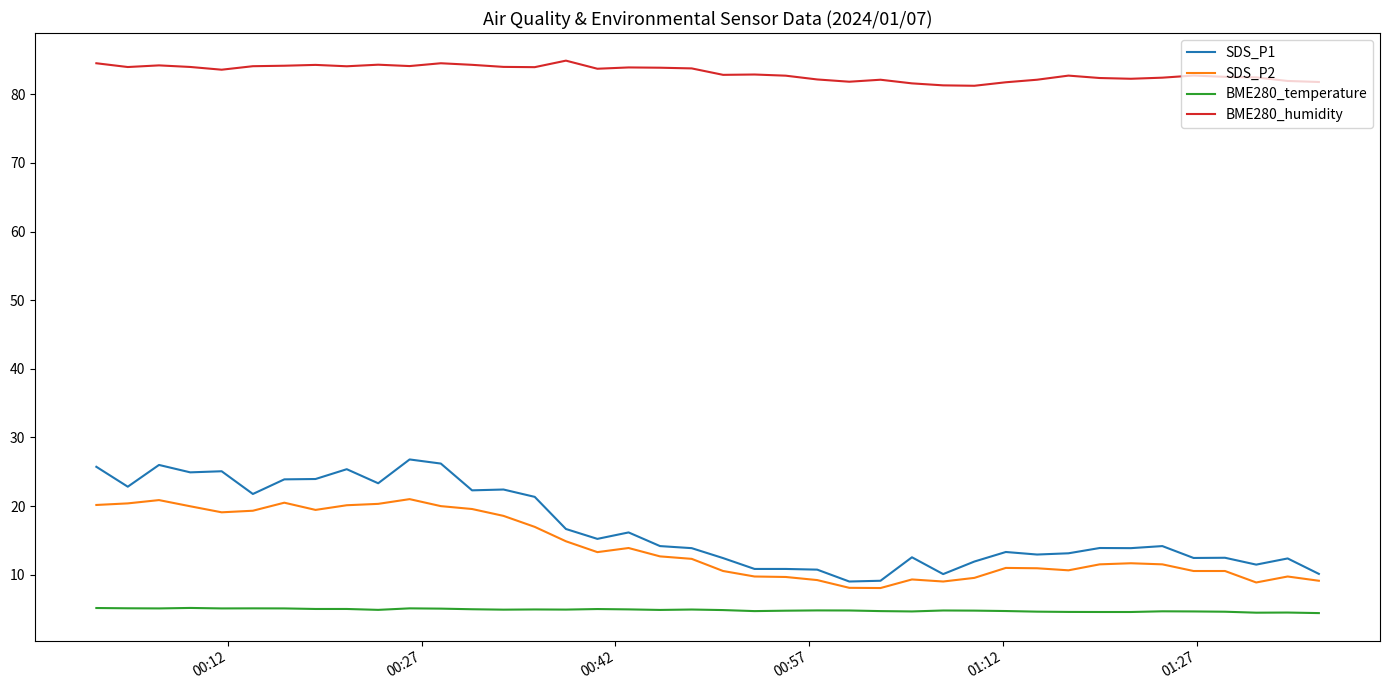

Which series has the largest total across all categories?

BME280_humidity